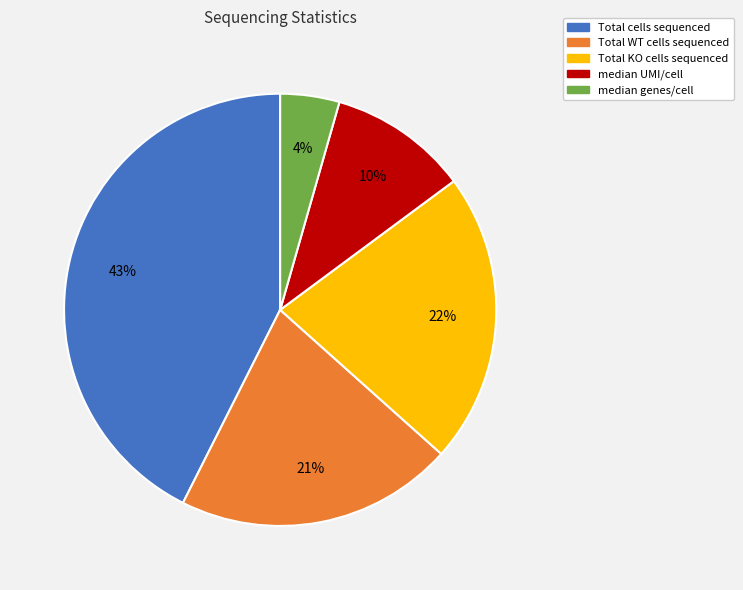

Approximately how many times larger is the value at Total WT cells sequenced compared to Total cells sequenced?

0.5